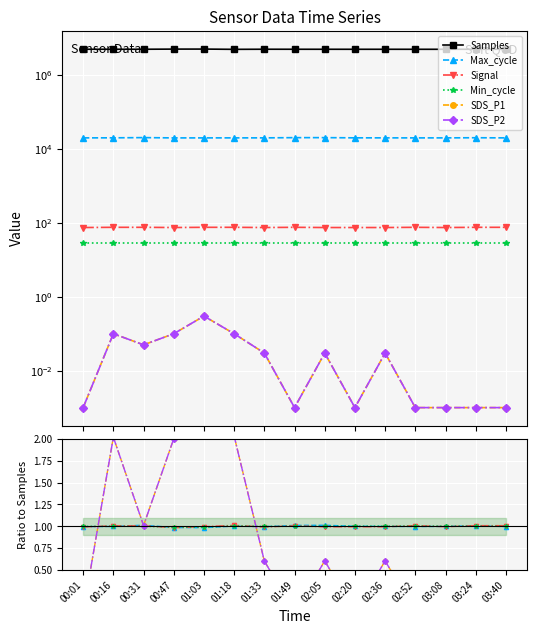

True or false: Max_cycle has a value of 0.5 at 03:40.

False